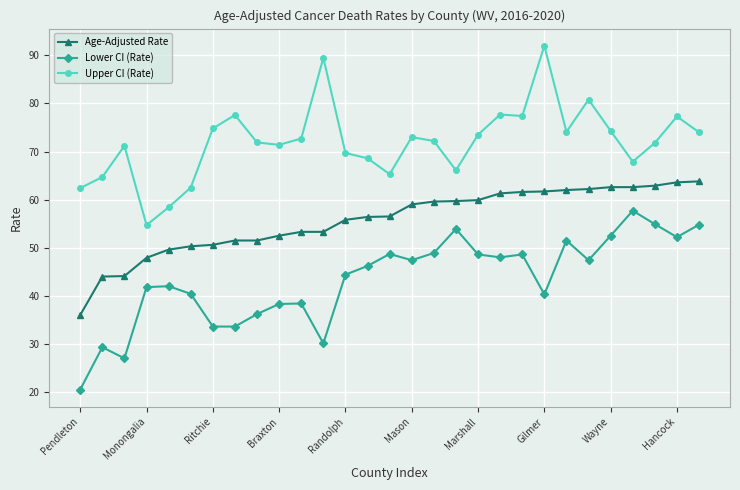

What is the greatest value displayed?

92.0